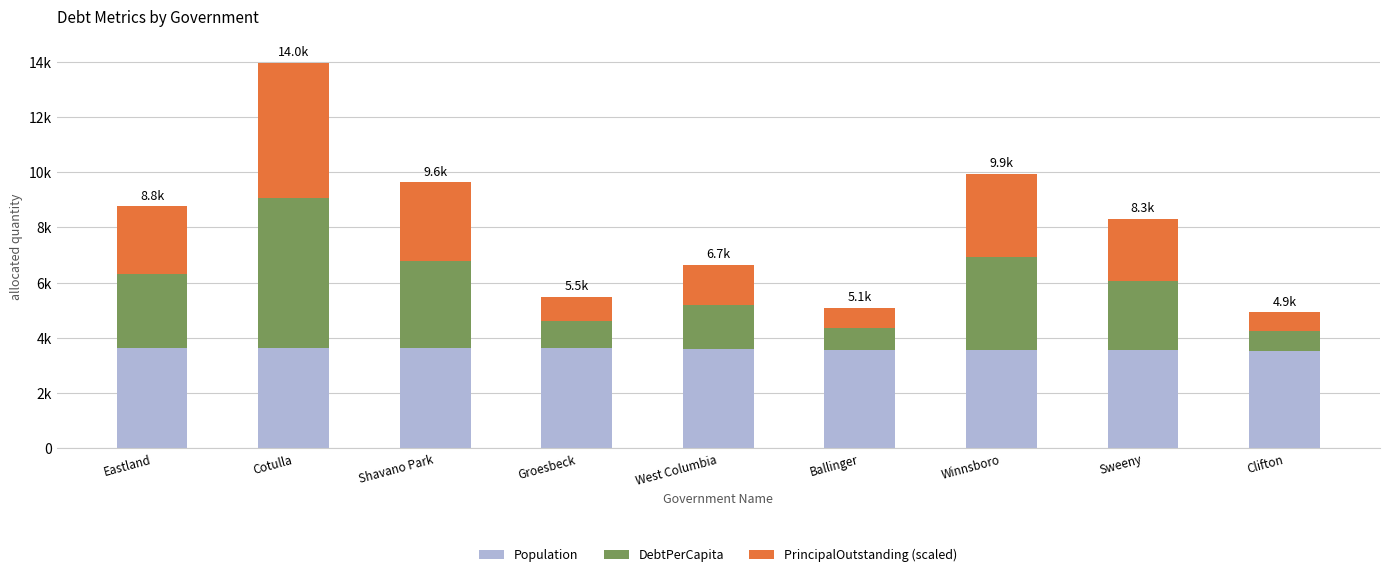

Does the chart contain any negative values?

No